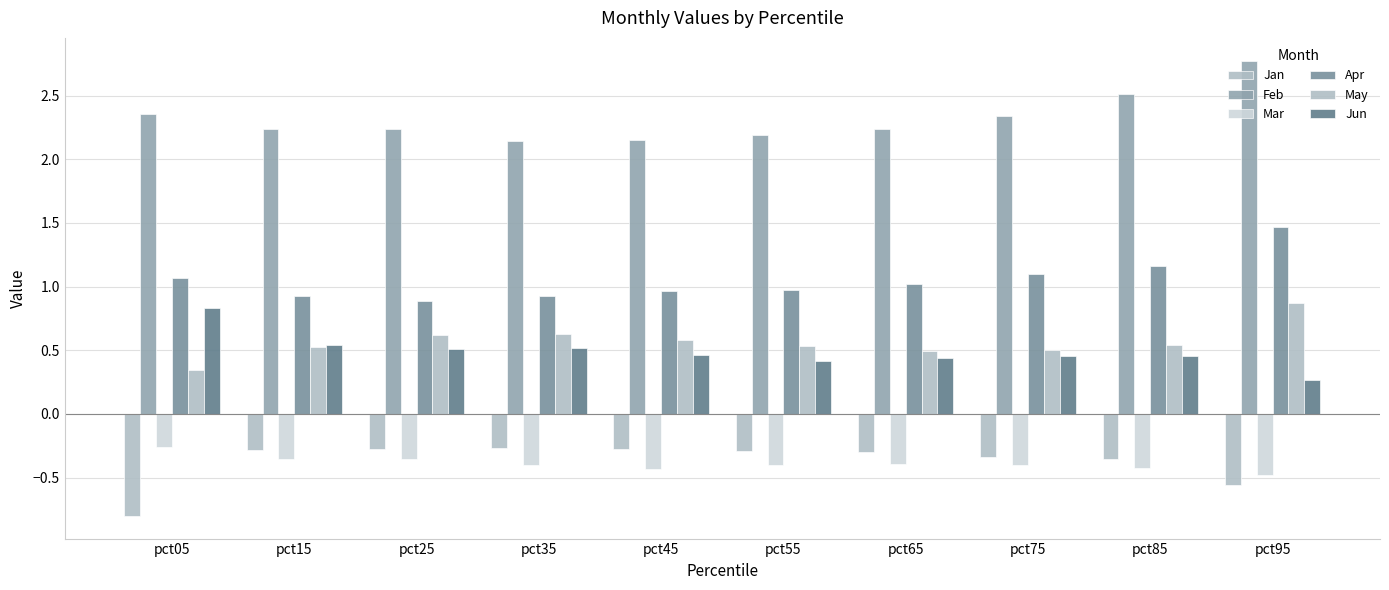

Reading left to right, what are all the values shown in this chart?

Jan: -0.8	-0.3	-0.3	-0.3	-0.3	-0.3	-0.3	-0.3	-0.4	-0.6
Feb: 2.4	2.2	2.2	2.1	2.2	2.2	2.2	2.3	2.5	2.8
Mar: -0.3	-0.4	-0.4	-0.4	-0.4	-0.4	-0.4	-0.4	-0.4	-0.5
Apr: 1.1	0.9	0.9	0.9	1.0	1.0	1.0	1.1	1.2	1.5
May: 0.3	0.5	0.6	0.6	0.6	0.5	0.5	0.5	0.5	0.9
Jun: 0.8	0.5	0.5	0.5	0.5	0.4	0.4	0.5	0.5	0.3